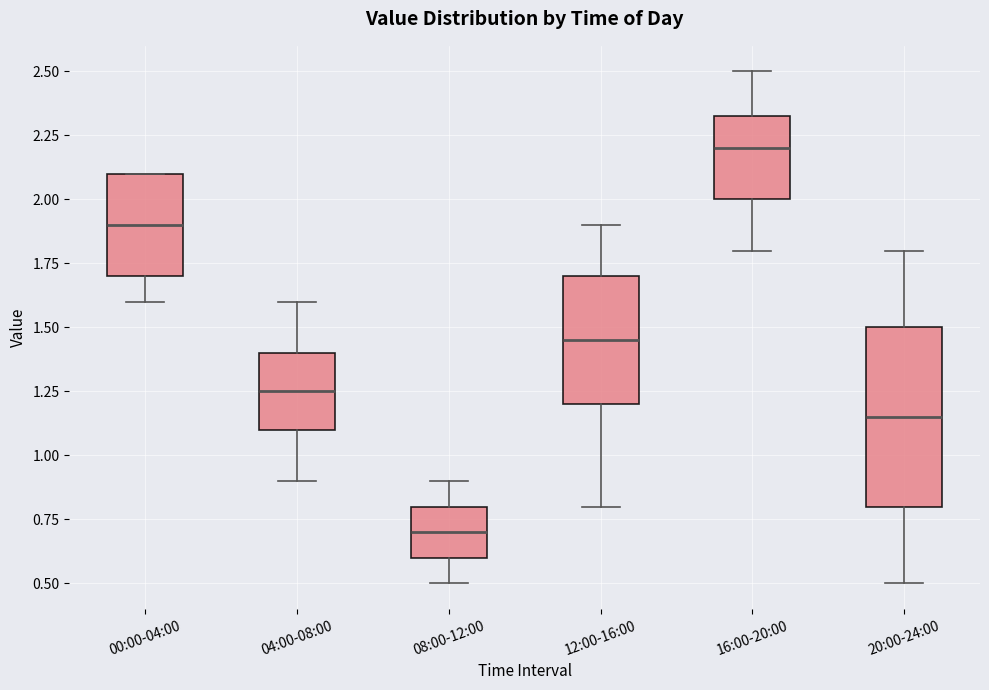

Reading left to right, transcribe this box plot: for each box, give where its median line is, the range the box spans, and where its two whiskers end, as read against the y-axis. The values are not printed on the chart, so give them approximately, as read against the axis.

00:00-04:00: median 1.90, box 1.70 to 2.10, whiskers 1.60 to 2.10
04:00-08:00: median 1.25, box 1.10 to 1.40, whiskers 0.90 to 1.60
08:00-12:00: median 0.70, box 0.60 to 0.80, whiskers 0.50 to 0.90
12:00-16:00: median 1.45, box 1.20 to 1.70, whiskers 0.80 to 1.90
16:00-20:00: median 2.20, box 2.00 to 2.35, whiskers 1.80 to 2.50
20:00-24:00: median 1.15, box 0.80 to 1.50, whiskers 0.50 to 1.80